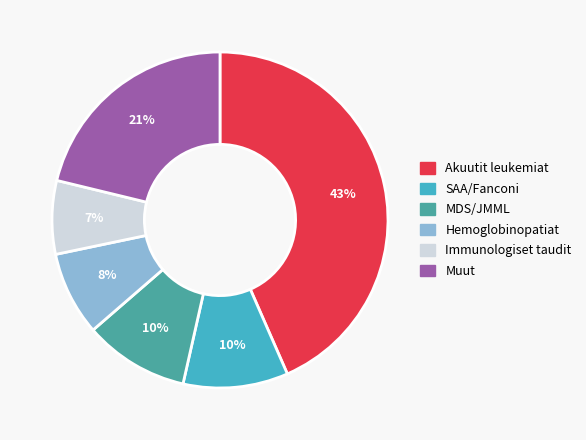

Is there a majority slice in this chart?

No